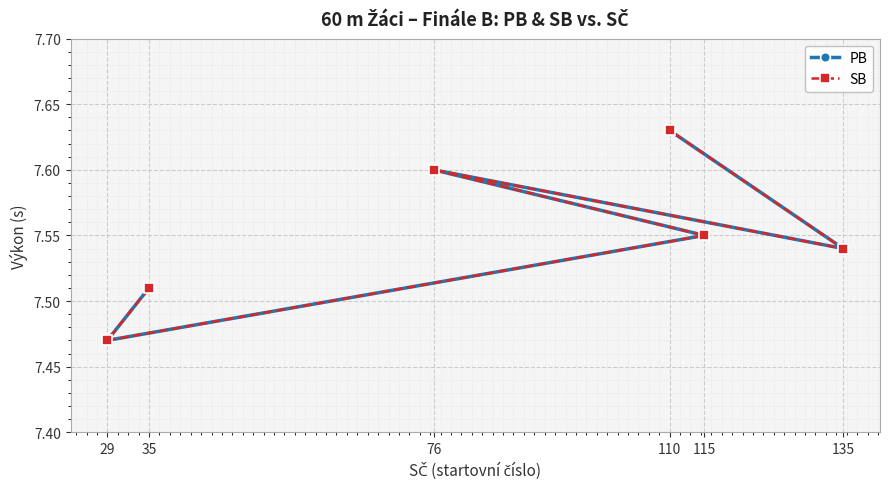

What position from the right is 110?

1